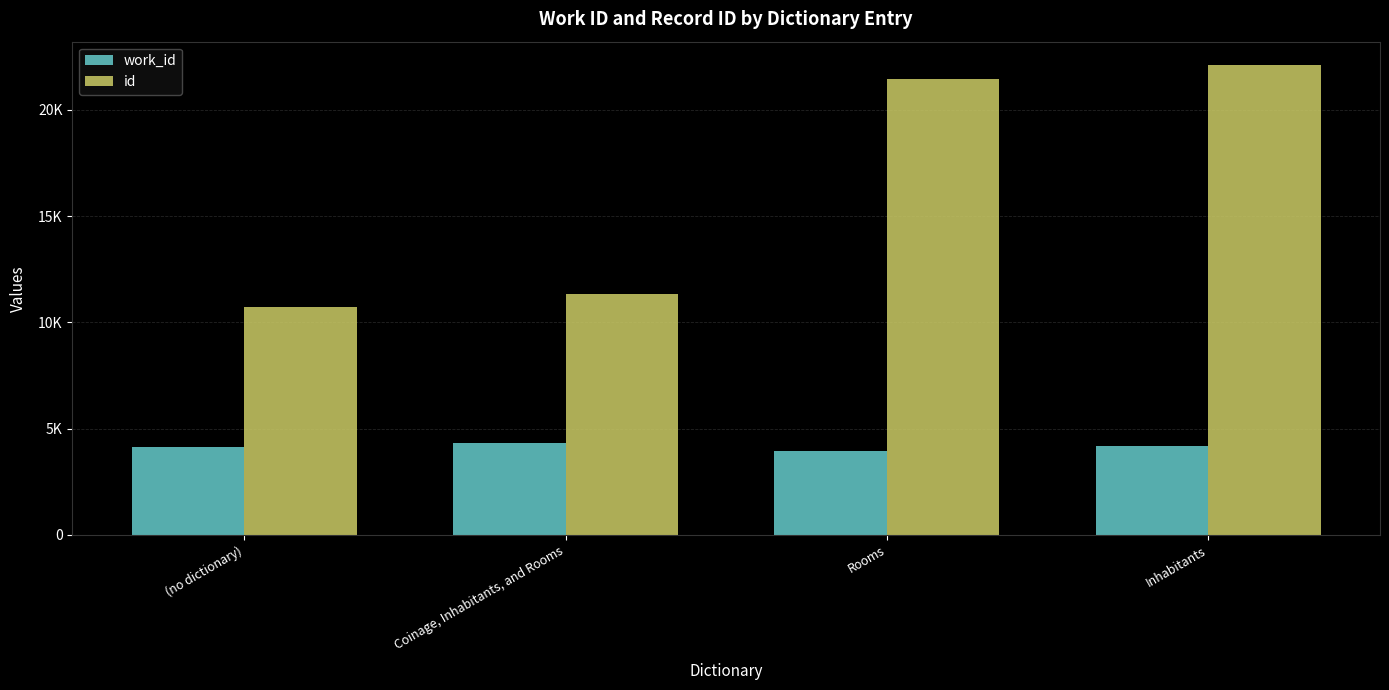

True or false: work_id has a value of 1651 at Rooms.

False